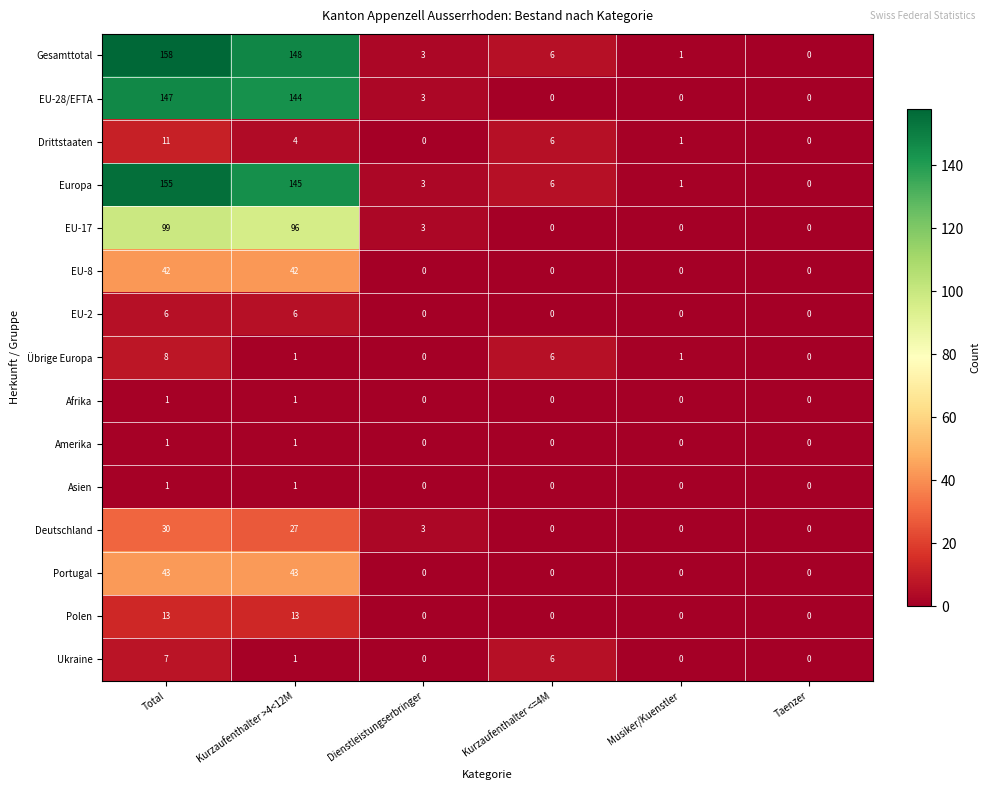

Is it true that Amerika equals 0 at Kurzaufenthalter <=4M?

True